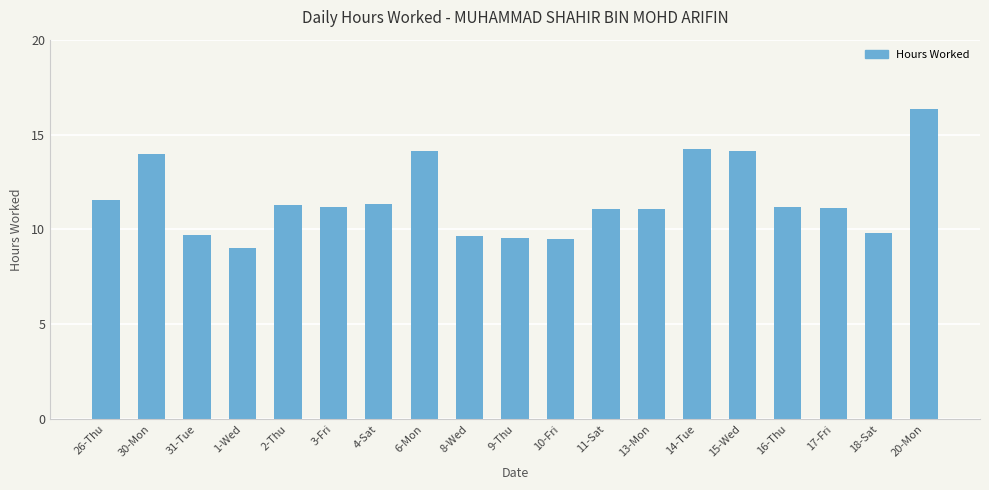

What is the ratio of the value at 11-Sat to the value at 13-Mon?

1.0